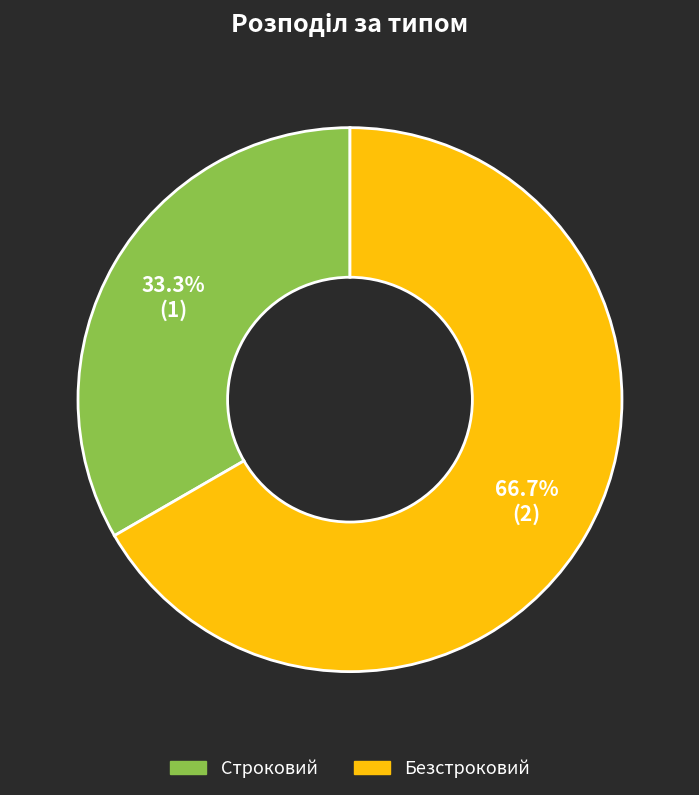

To the nearest percent, what portion does Безстроковий represent?

67%